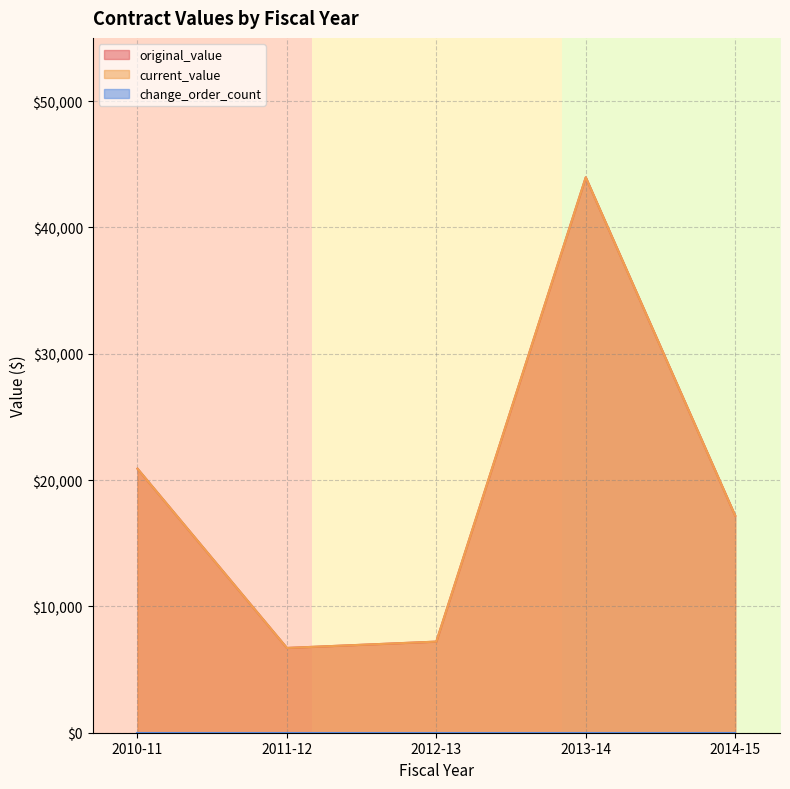

What value does the original_value series have at 2010-11?

20900.0